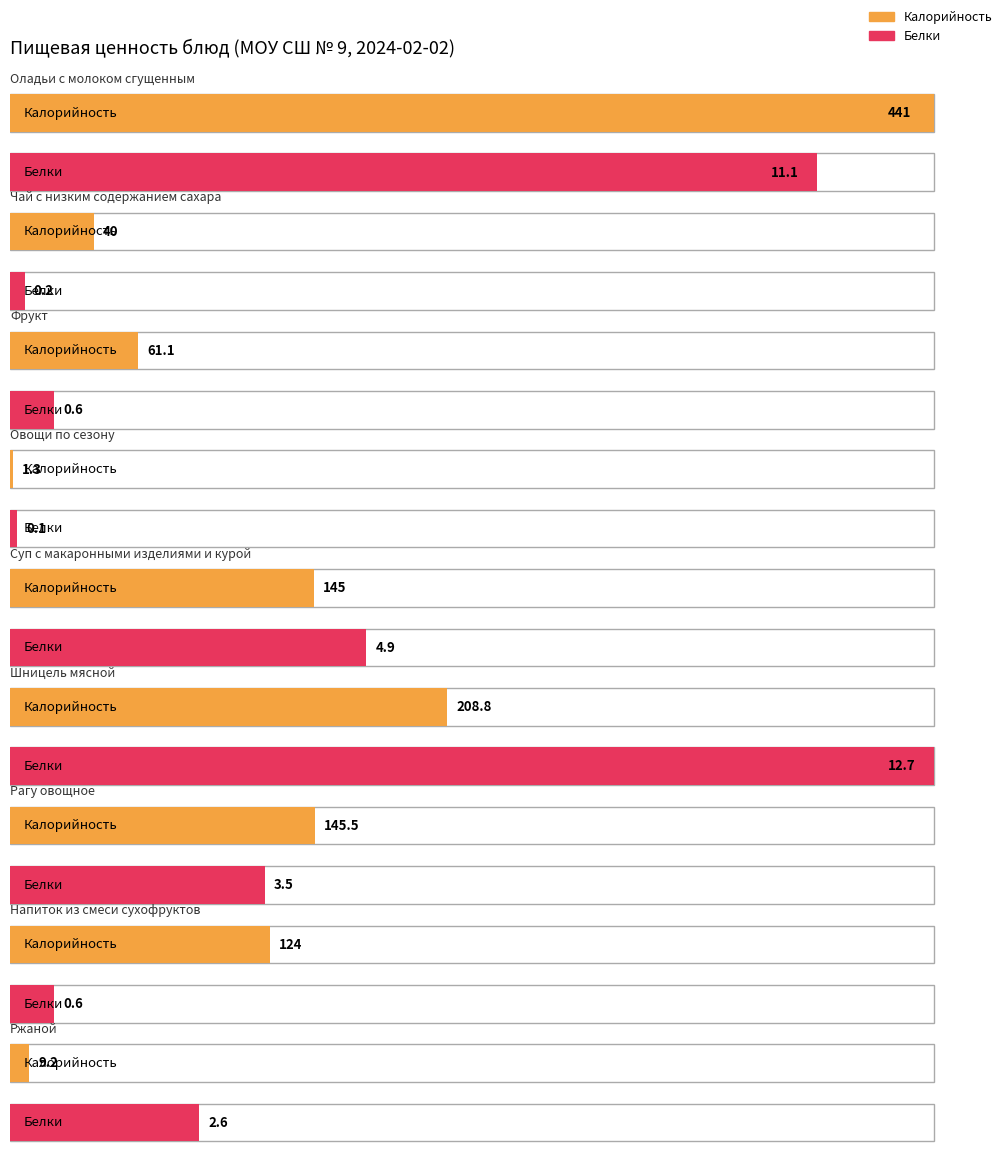

What is the total value across all series at Ржаной?

11.8